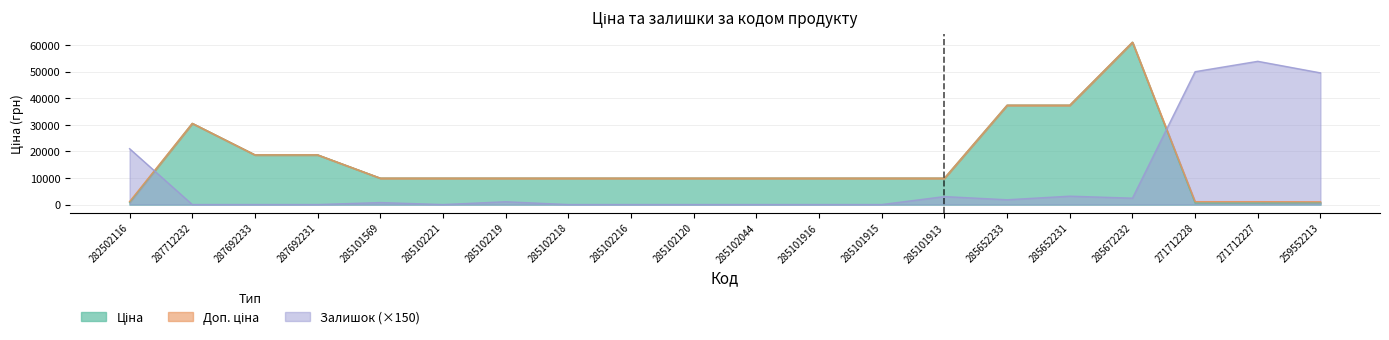

The value of Ціна at 285102219 is 9908.5. True or false?

True